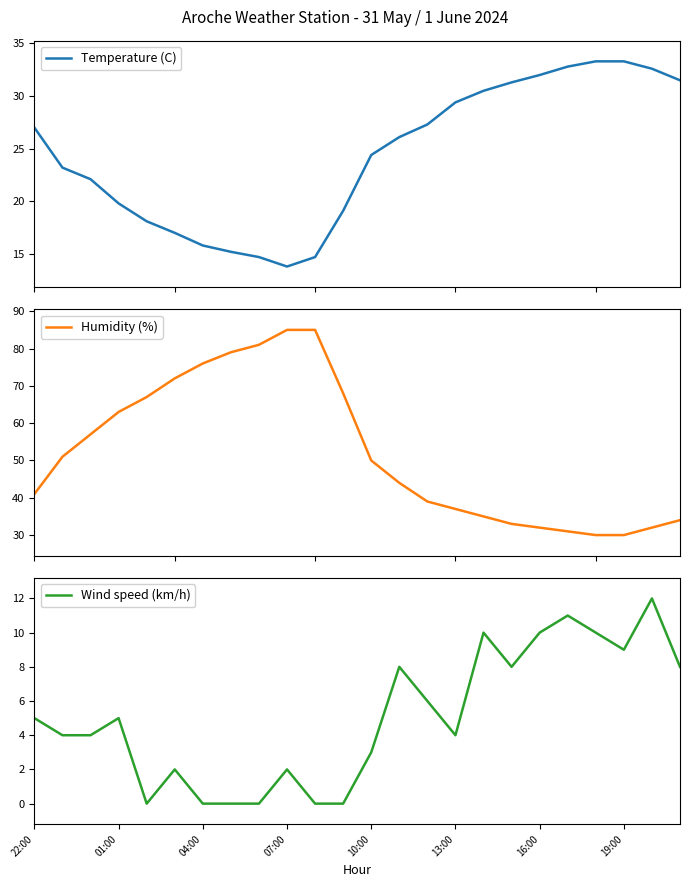

What is the lowest value of the Temperature (C) series?

13.8